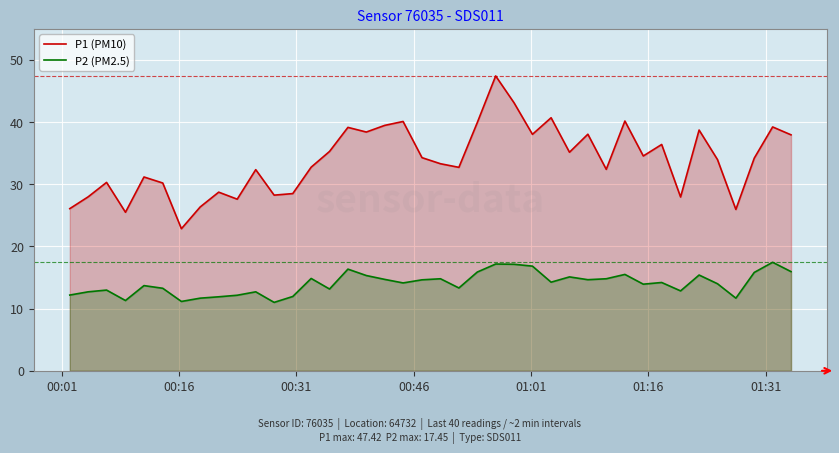

What is the smallest value displayed?

11.0